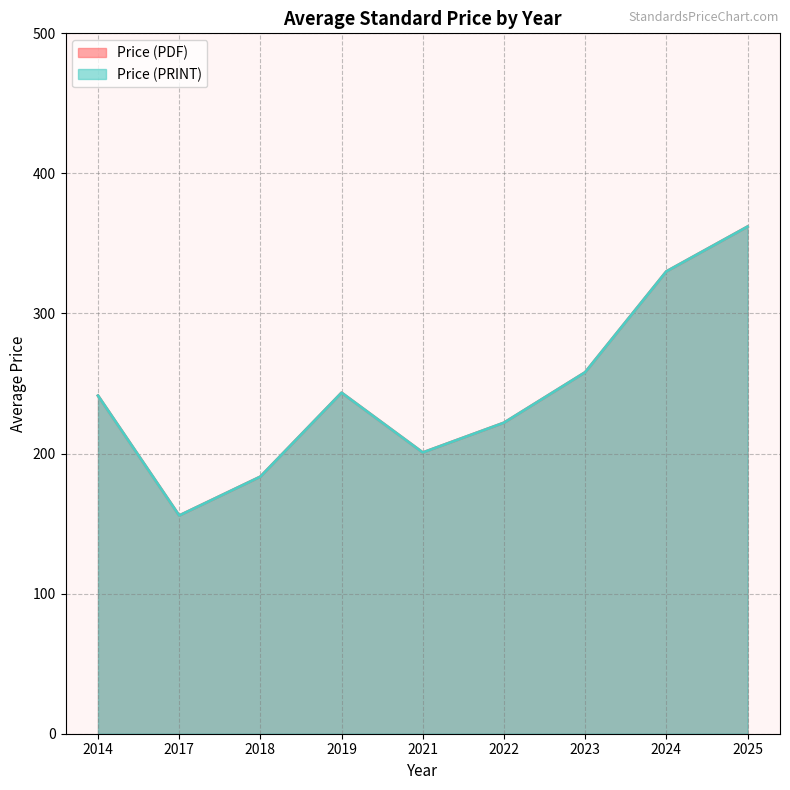

Count the number of data series in this chart.

2